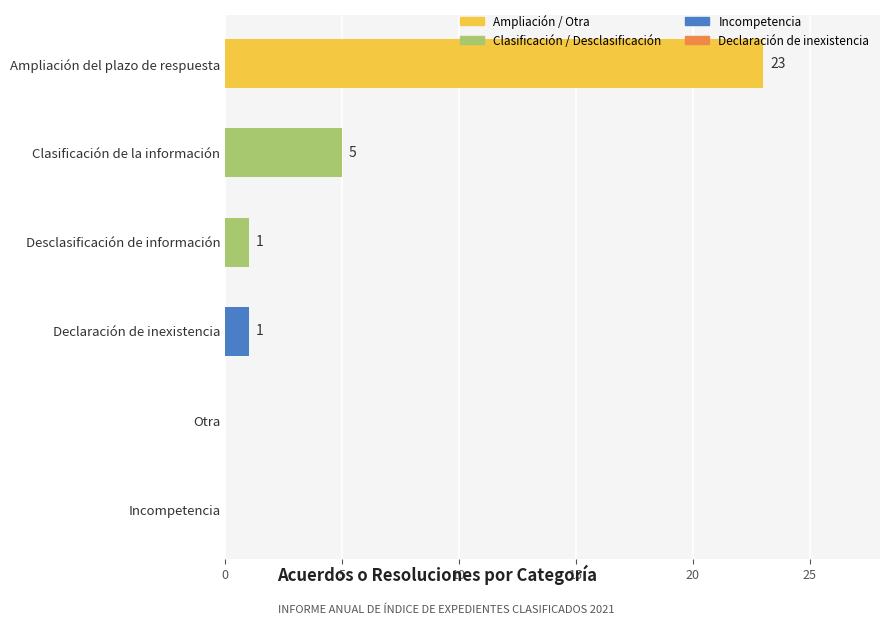

Reading bottom to top, what are all the values shown in this chart?

Incompetencia=0	Otra=0	Declaración de inexistencia=1	Desclasificación de información=1	Clasificación de la información=5	Ampliación del plazo de respuesta=23